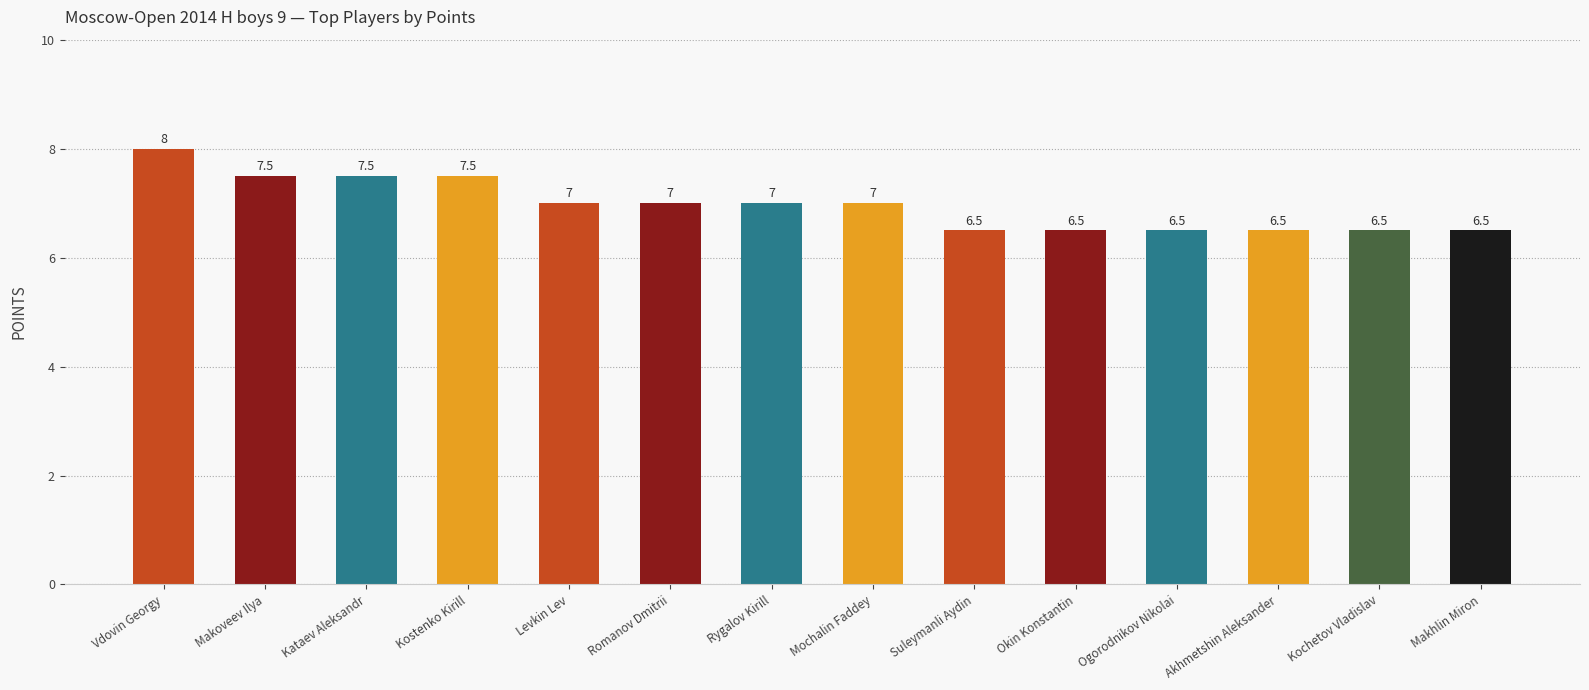

Between Ogorodnikov Nikolai and Kataev Aleksandr, which is larger?

Kataev Aleksandr